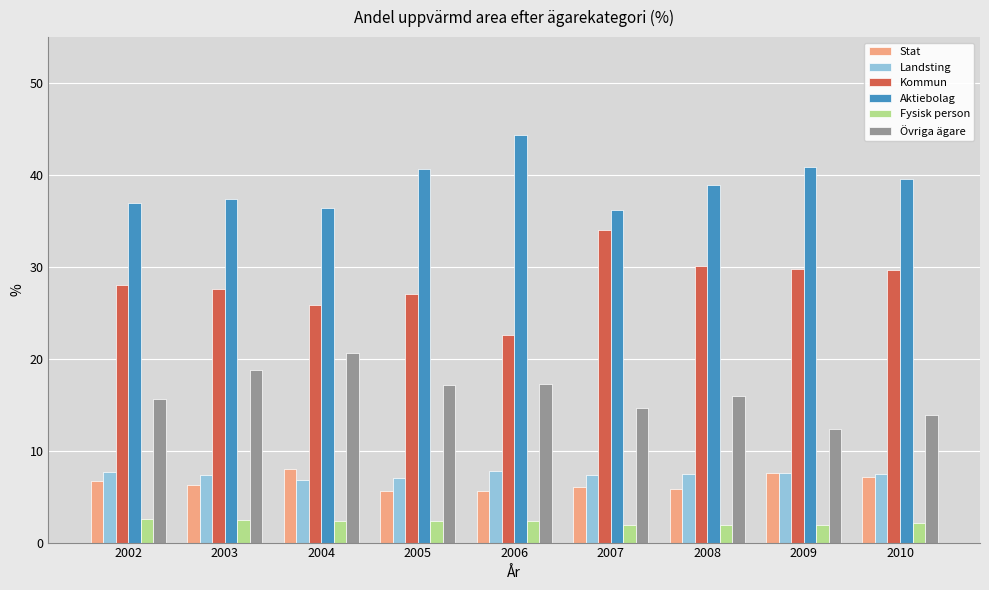

Where does the Fysisk person series first go above 2?

2002